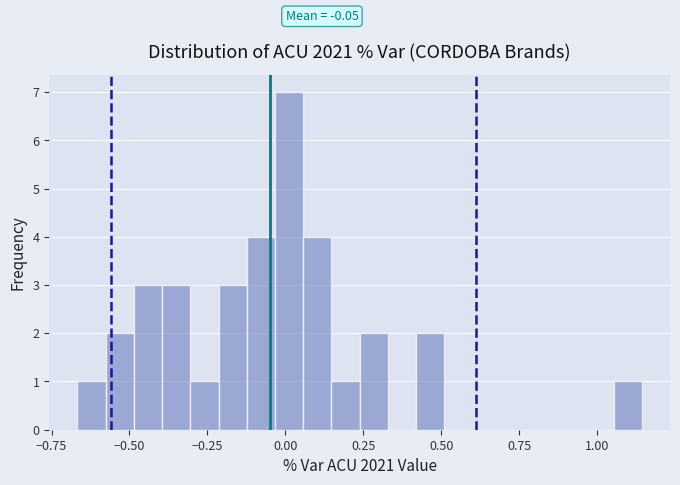

Around what value on the x-axis is the tallest bar? Give the approximate position of its centre, as read against the axis.

0.00